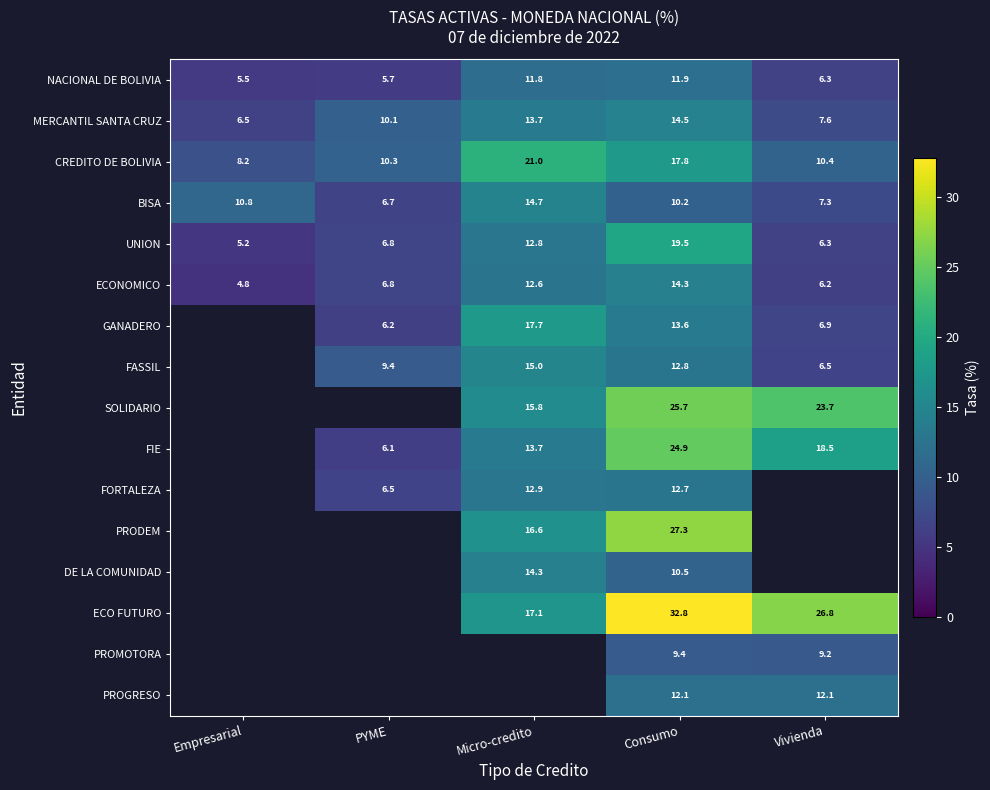

Where does the NACIONAL DE BOLIVIA series first go above 6?

Micro-credito